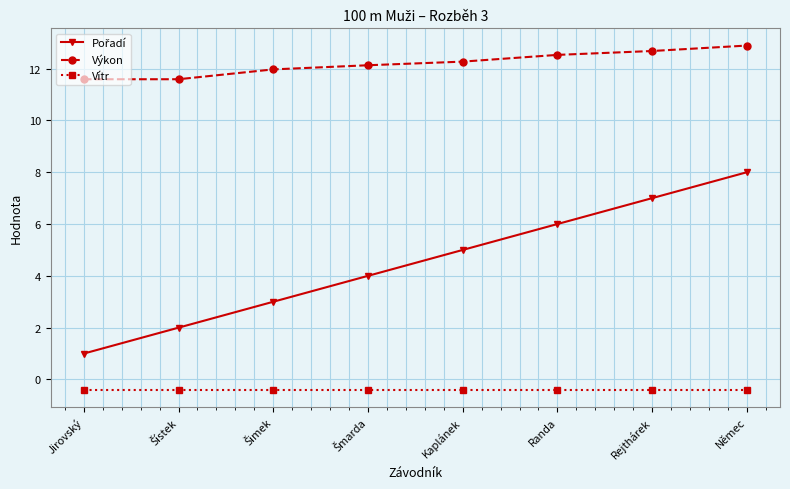

What is the spread (max minus min) of values at Jirovský?

12.0